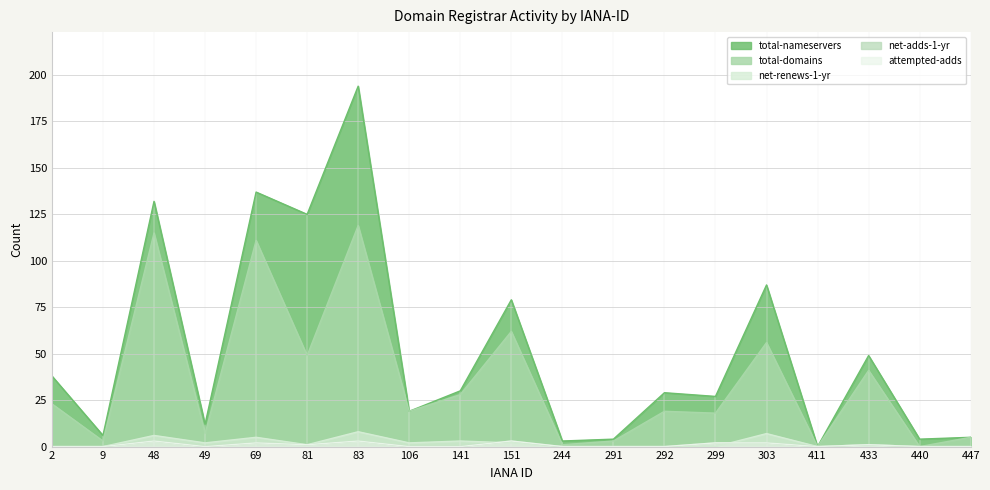

How many categories are shown in the chart?

19